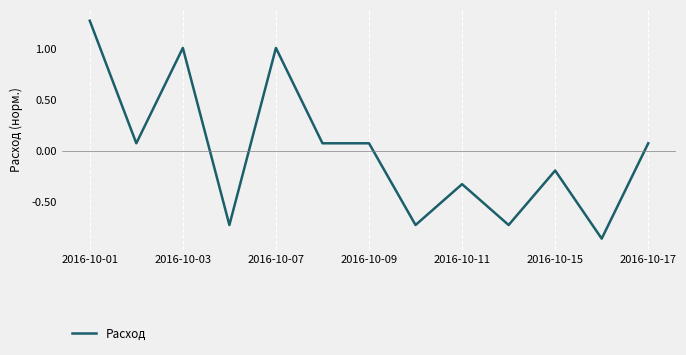

What is the difference between the maximum and minimum values?

2.1